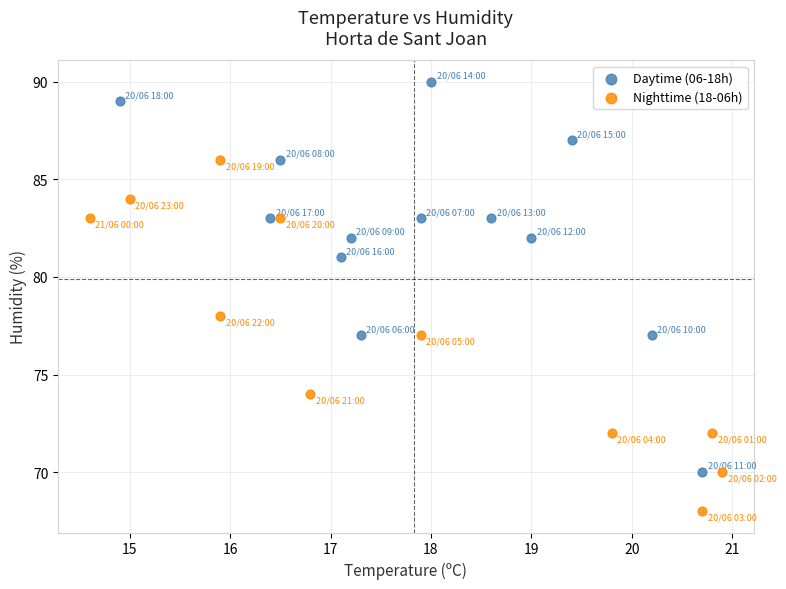

What are all the series names shown in the legend?

Daytime (06-18h), Nighttime (18-06h)